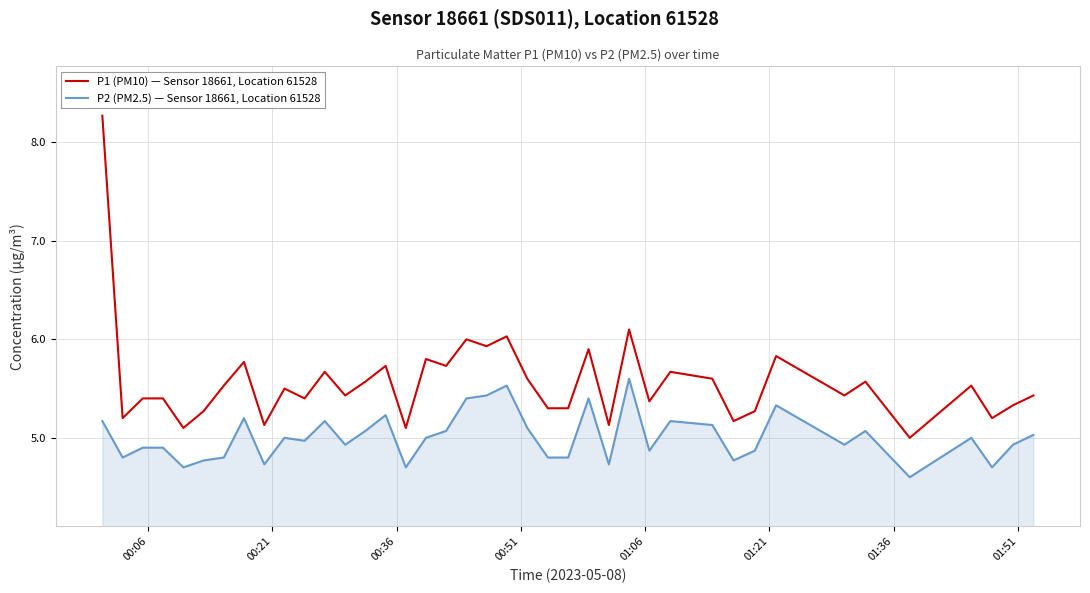

Rank the series by their maximum value, from lowest to highest.

P2 (PM2.5) — Sensor 18661, Location 61528, P1 (PM10) — Sensor 18661, Location 61528